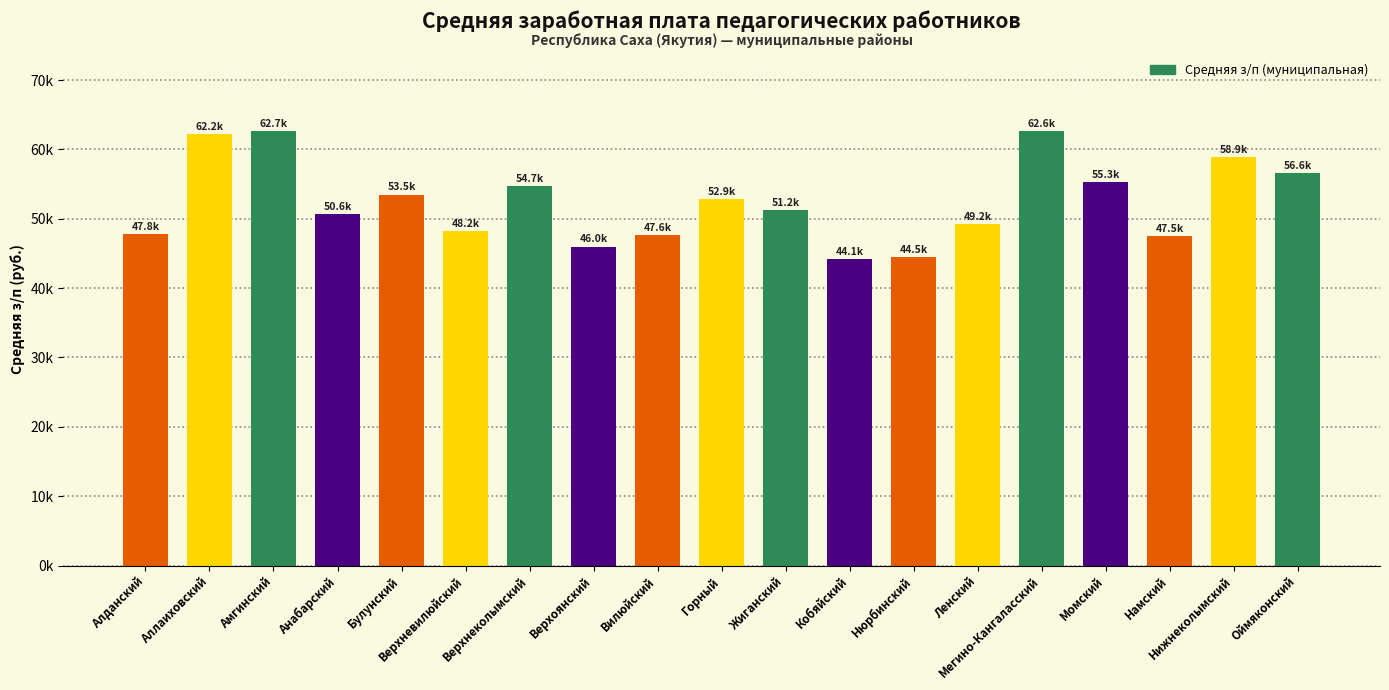

Are the bars horizontal?

No